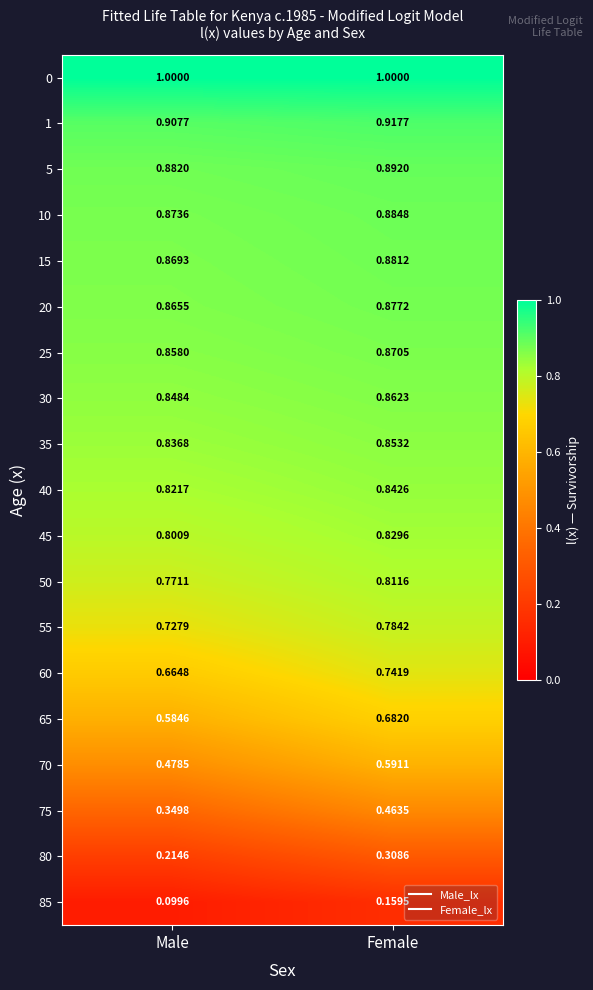

At how many categories does at least one series exceed 0?

2